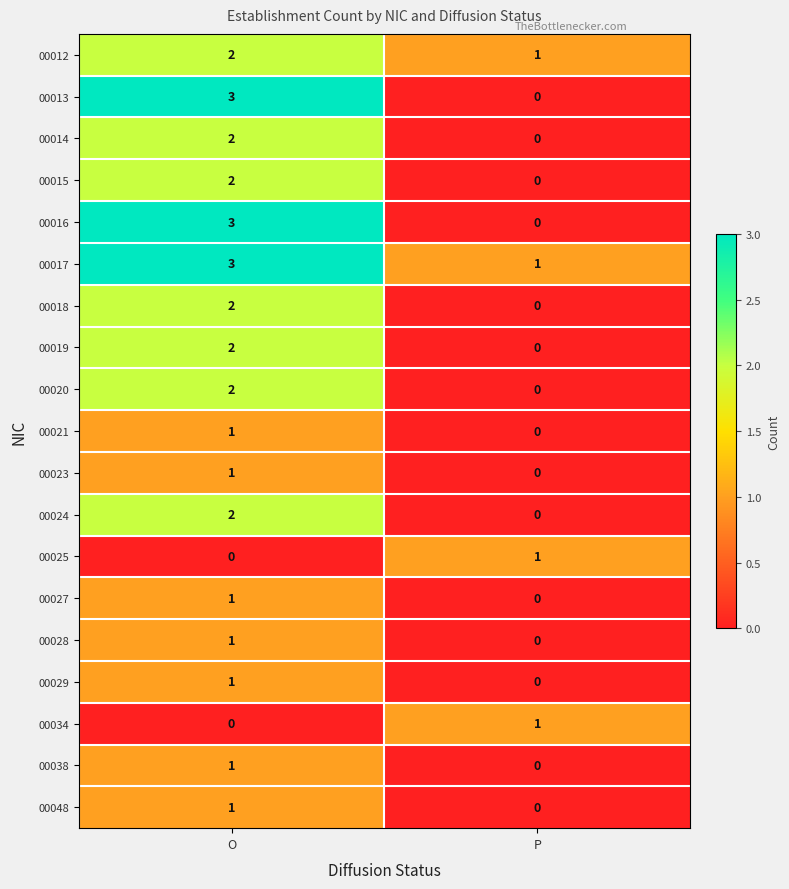

At which category does the chart reach its peak across all series?

O